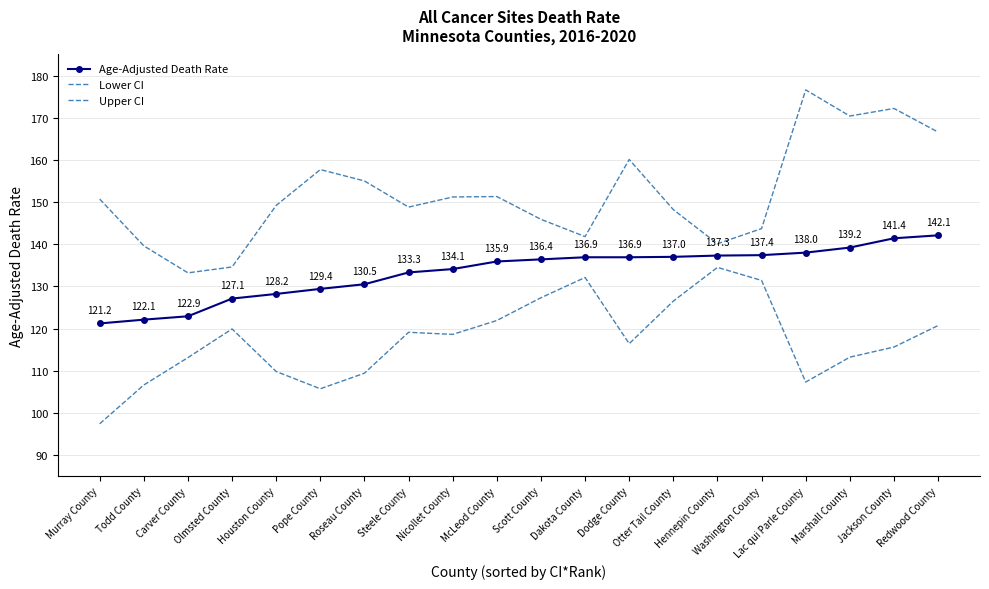

In Upper CI, how many points are higher than both neighbors (excluding endpoints)?

5